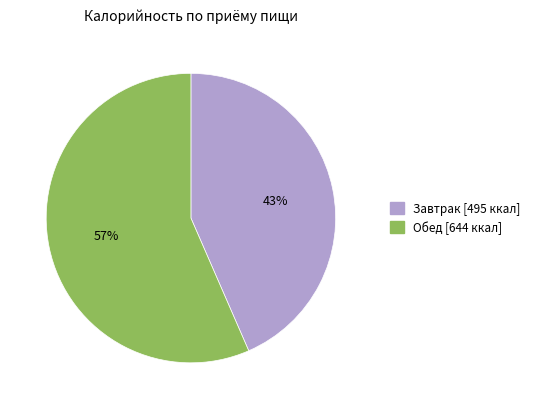

To the nearest percent, what is the combined percentage of Обед and Завтрак?

100%